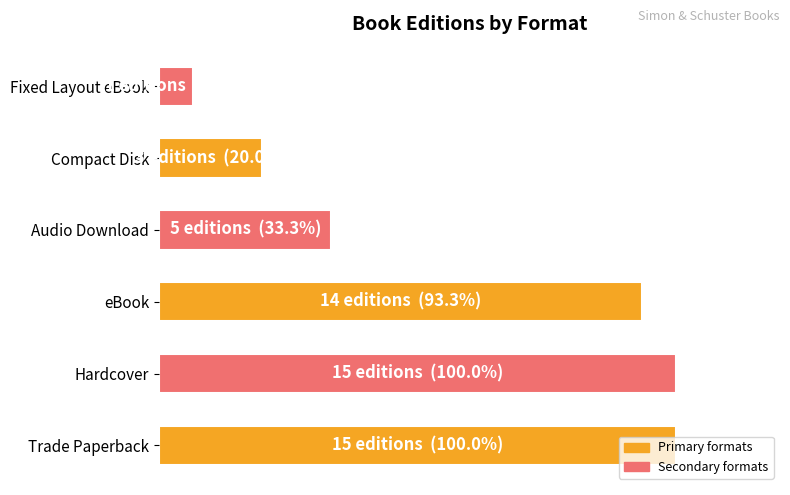

What is the difference between the maximum and minimum values?

93.3